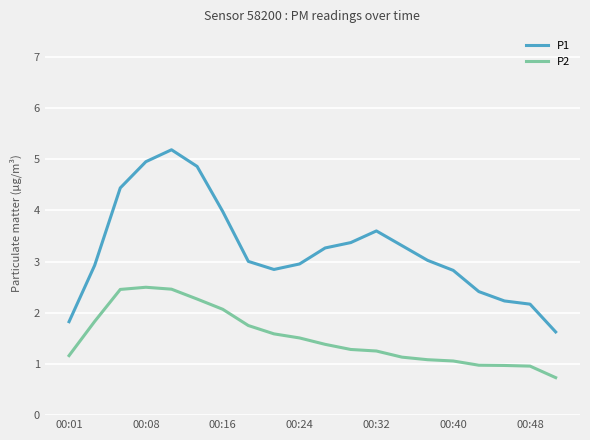

What is the smallest value displayed?

0.7